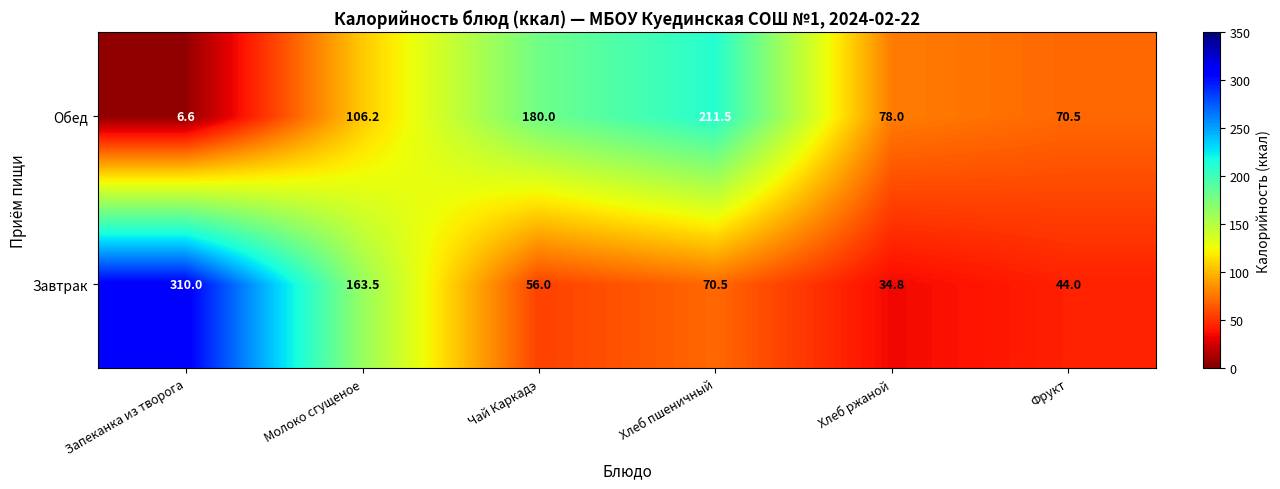

How many series are shown in this chart?

2